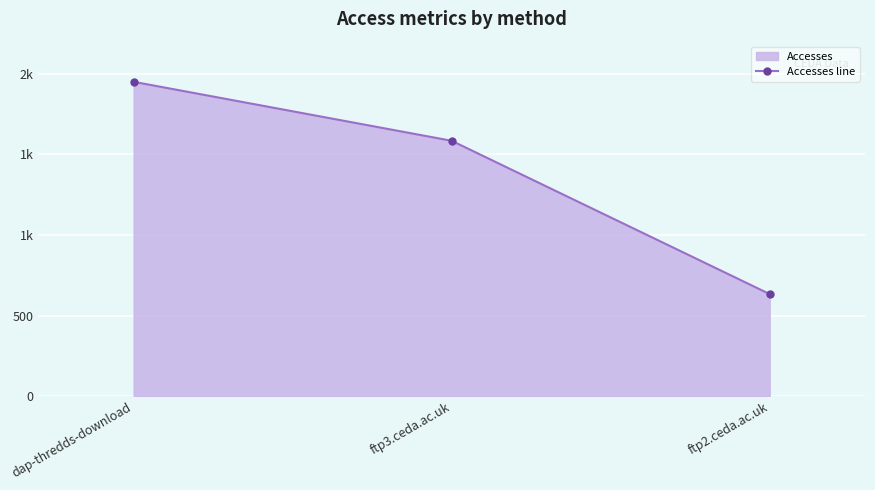

What is the difference between the maximum and minimum values?

1317